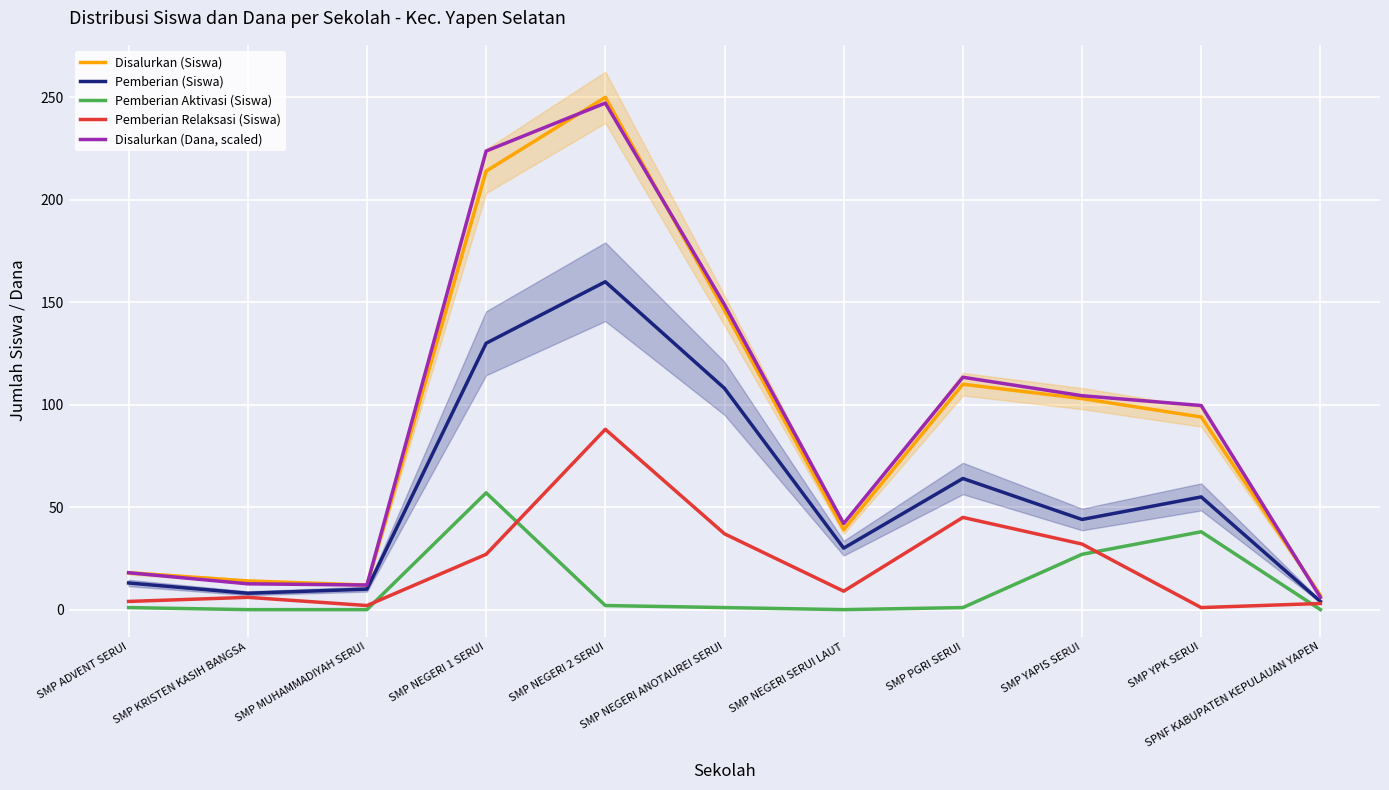

What is the label of the 1st point from the left?

SMP ADVENT SERUI